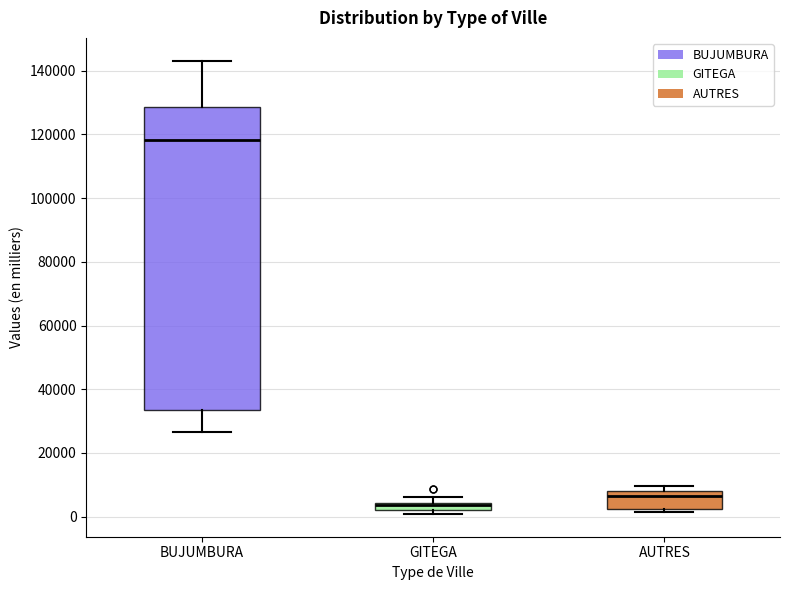

Where is the upper edge of the box for GITEGA on the y-axis? The values are not printed on the chart, so give them approximately, as read against the axis.

4000